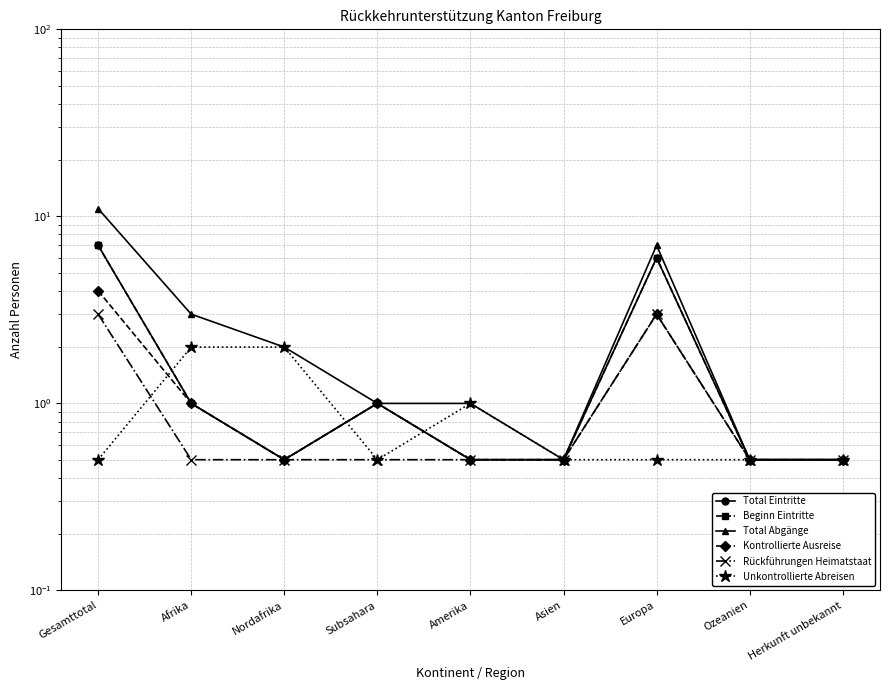

At which category is the sum across all series the highest?

Gesamttotal